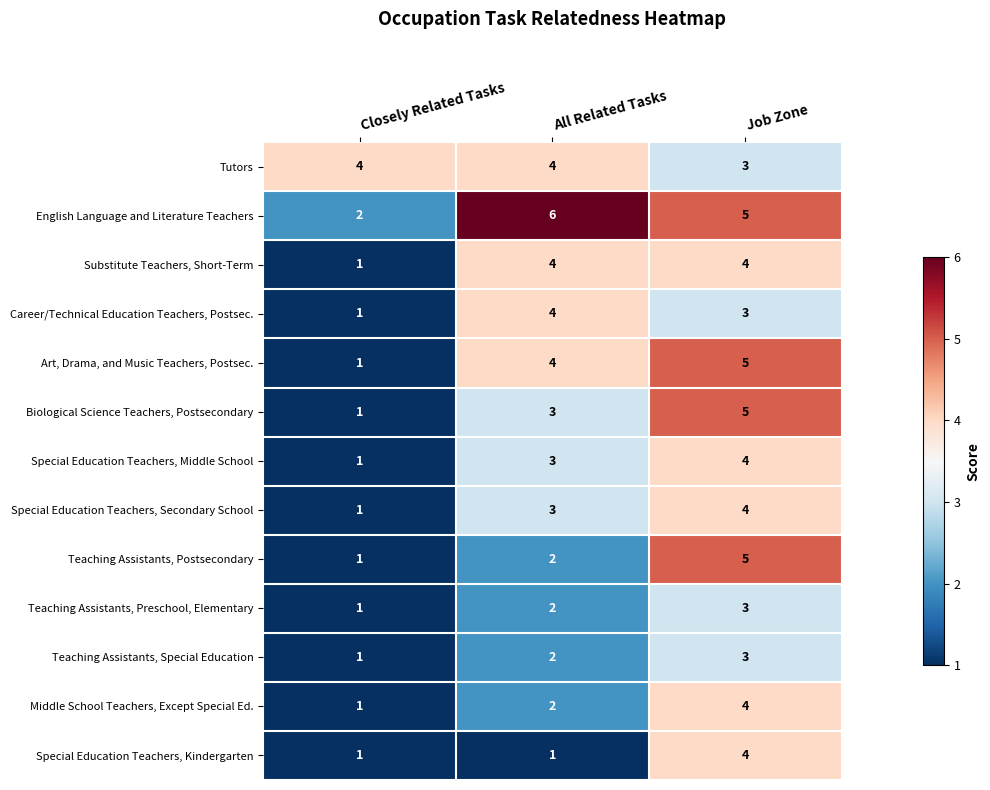

What is the sum of all Art, Drama, and Music Teachers, Postsec. values?

10